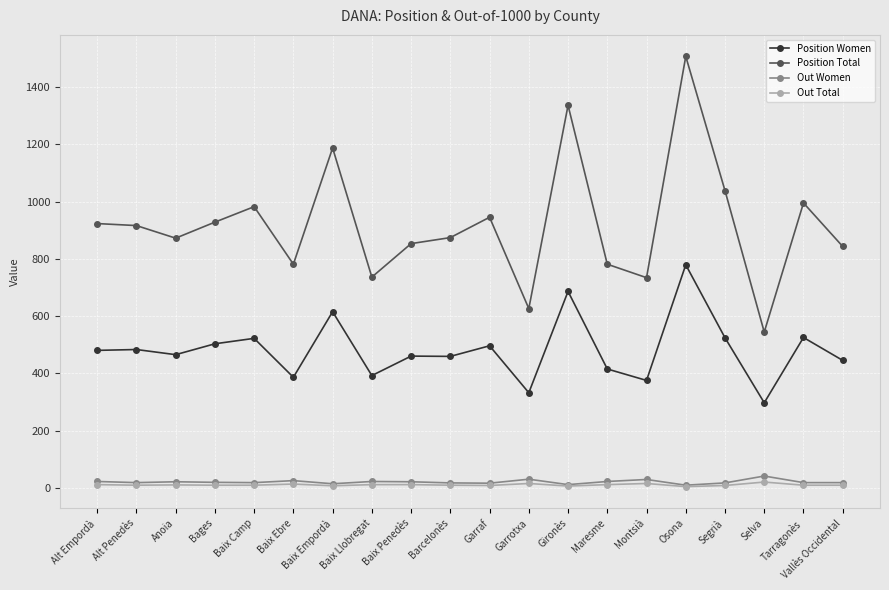

What is the total value across all series at Baix Ebre?

1205